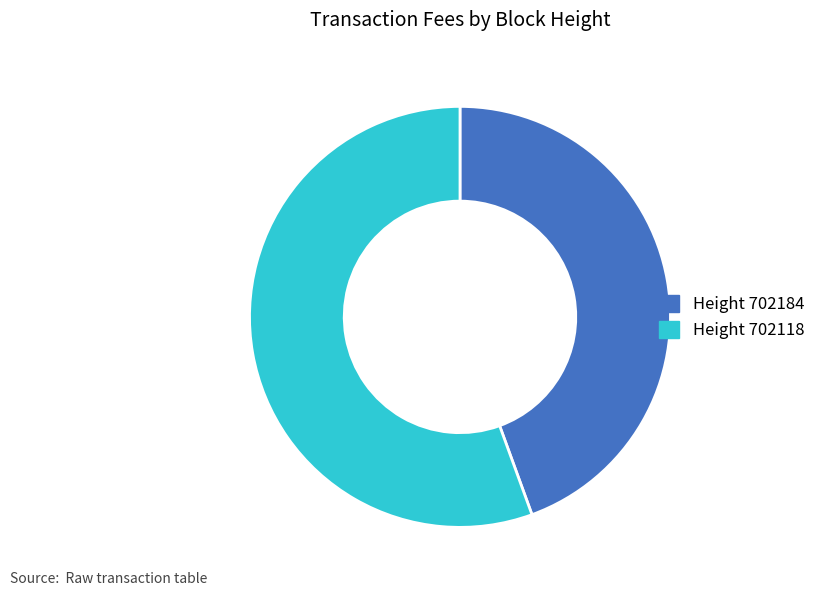

Does any single category account for the majority?

Yes